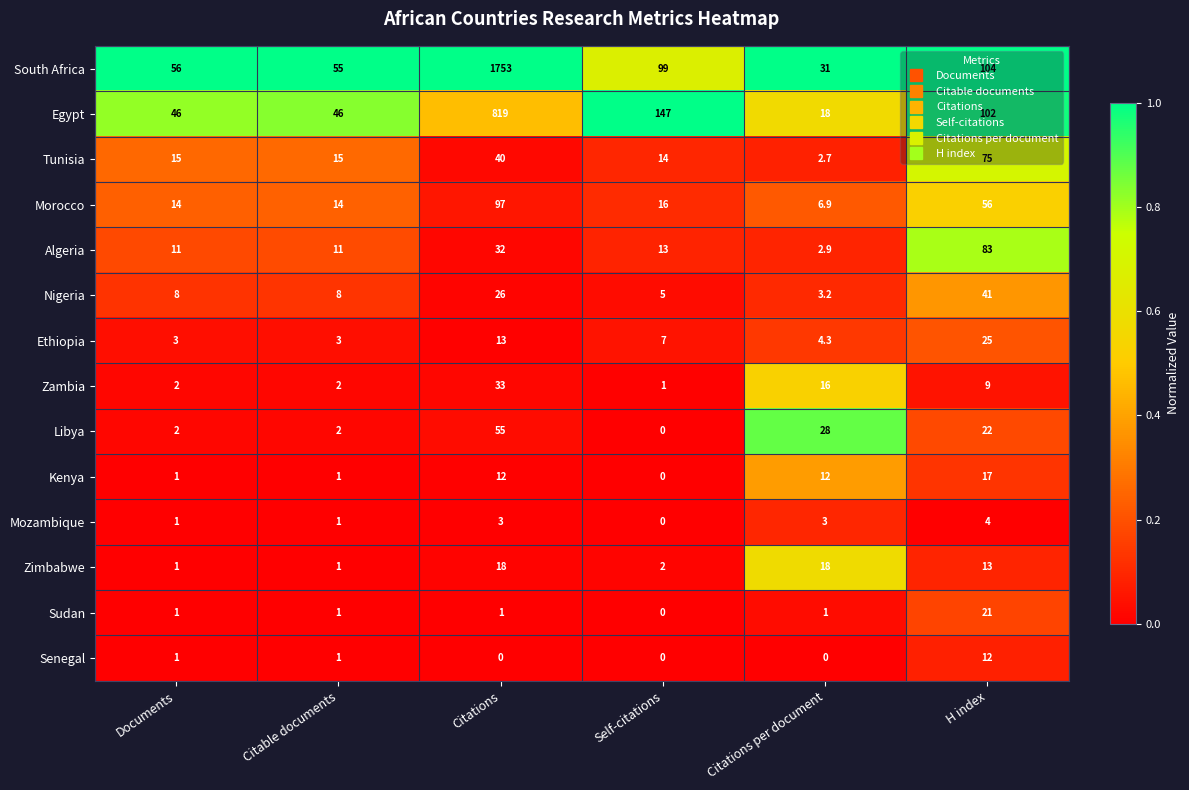

List the series in order of their peak value, highest first.

South Africa, Egypt, Morocco, Algeria, Tunisia, Libya, Nigeria, Zambia, Ethiopia, Sudan, Zimbabwe, Kenya, Senegal, Mozambique